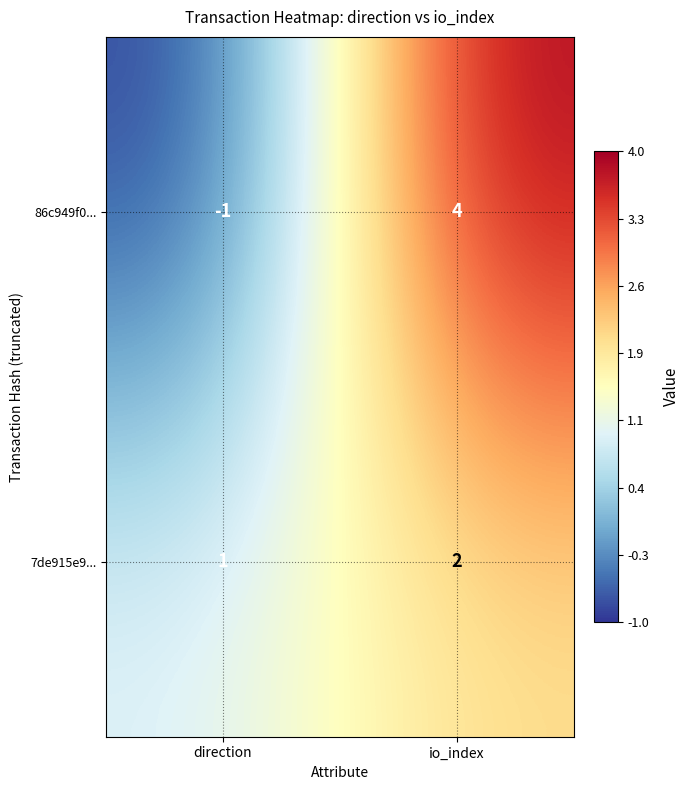

At which category does the chart reach its minimum across all series?

direction